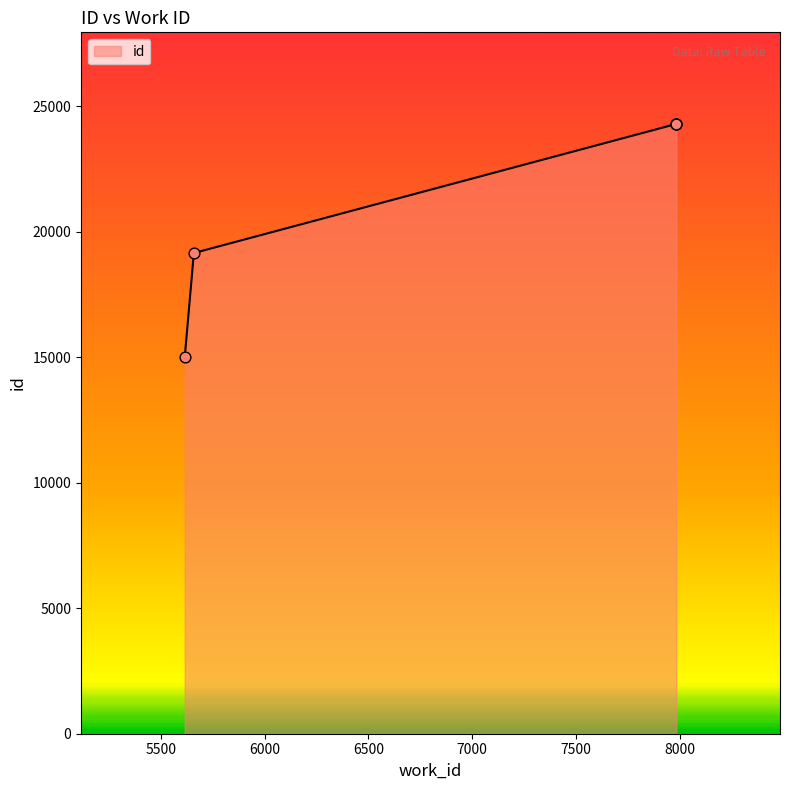

What is the change in value from 5658 to 7984?

+5148